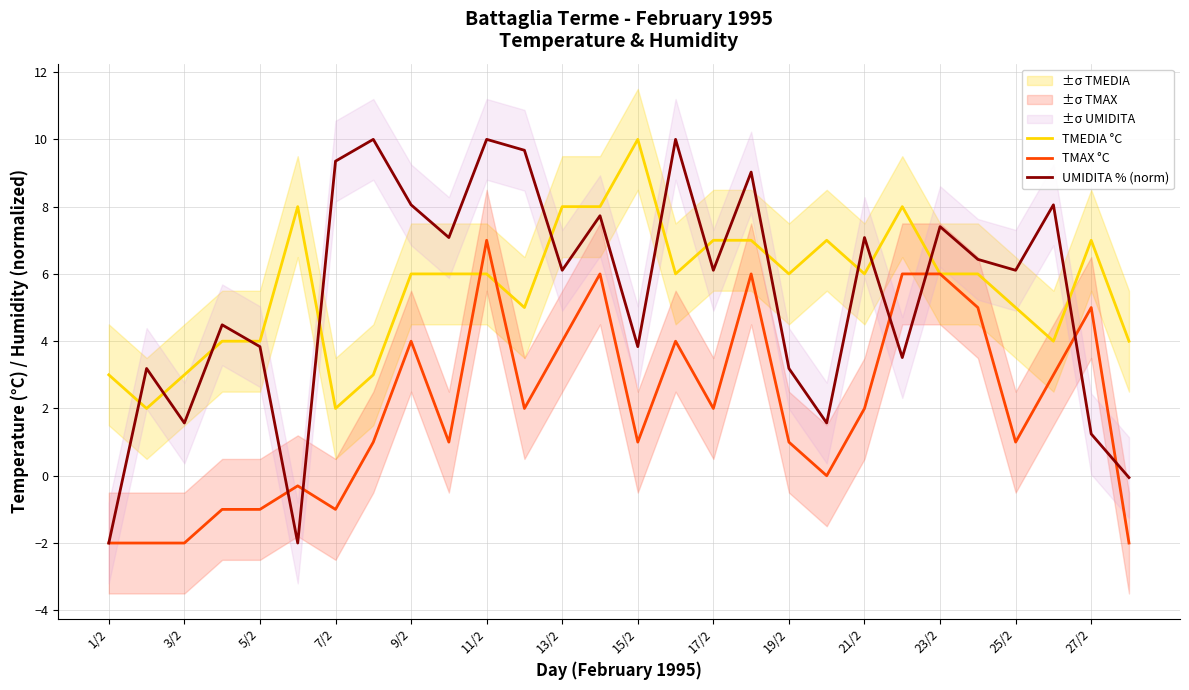

The TMEDIA °C series shows 8.5 at 23/2. True or false?

False